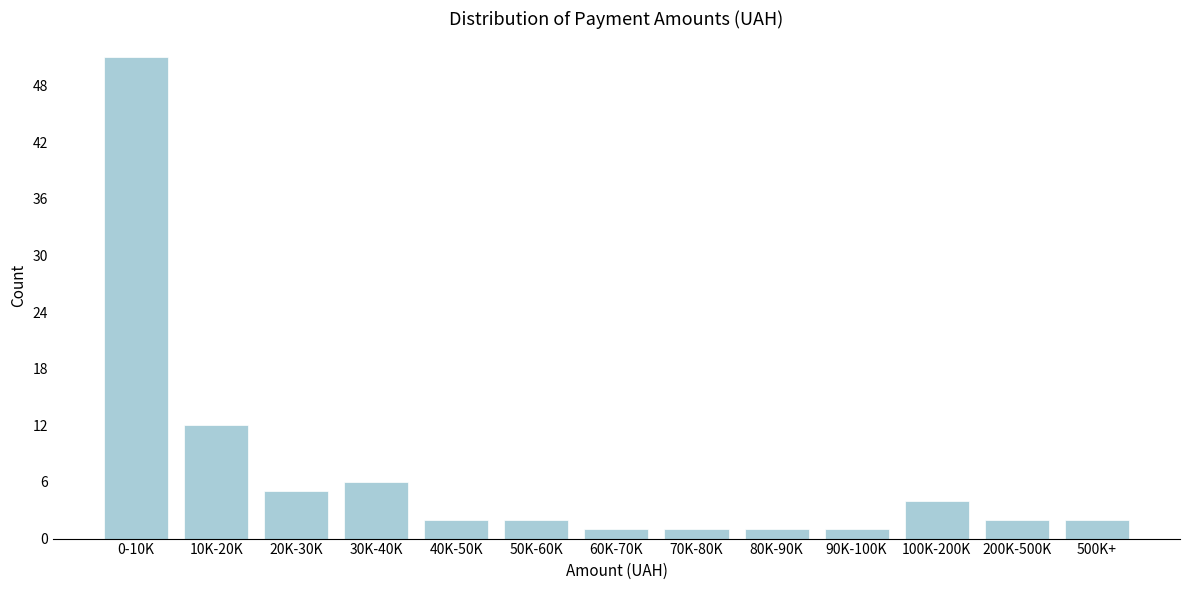

Reading right to left, transcribe all the data shown in this chart.

2	2	4	1	1	1	1	2	2	6	5	12	51